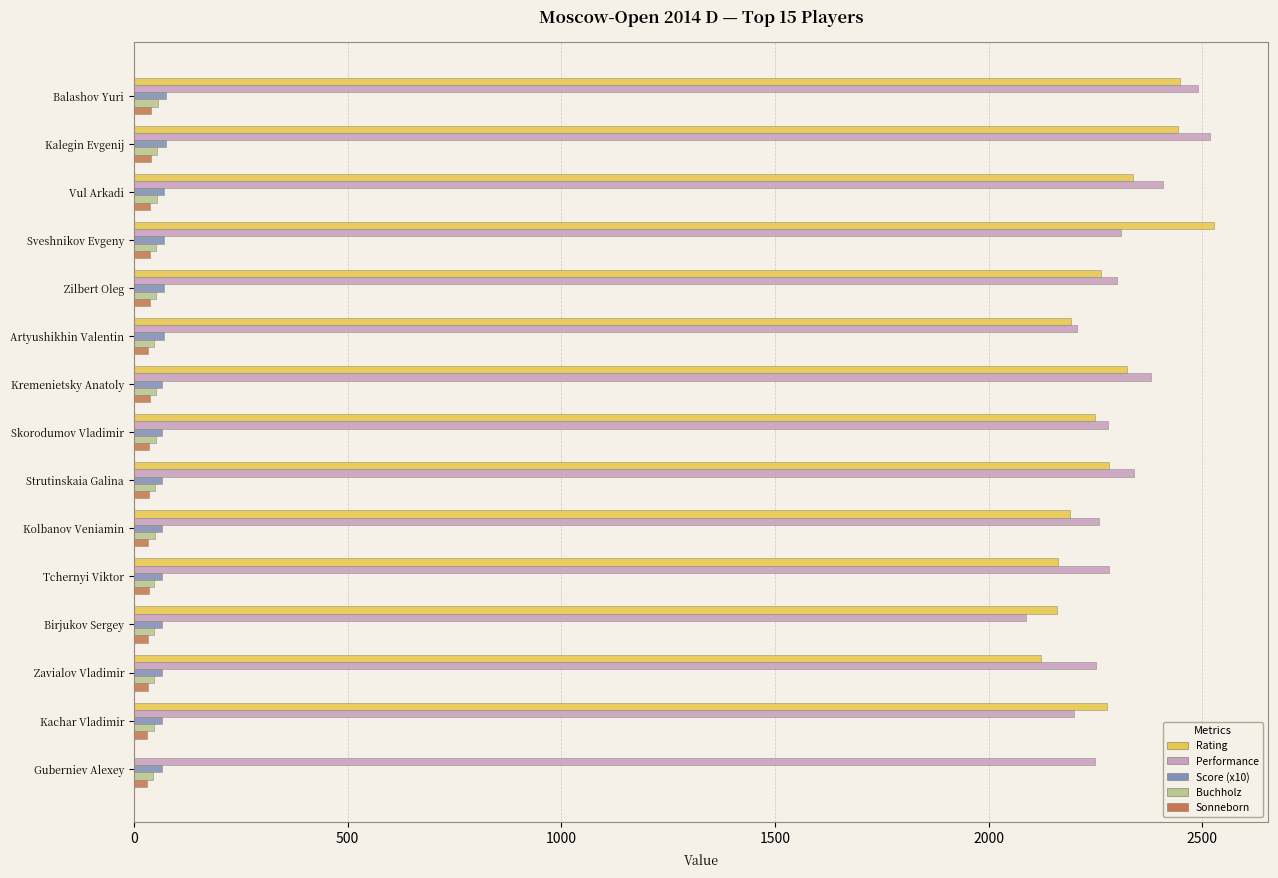

The value of Rating at Sveshnikov Evgeny is 1441.7. True or false?

False